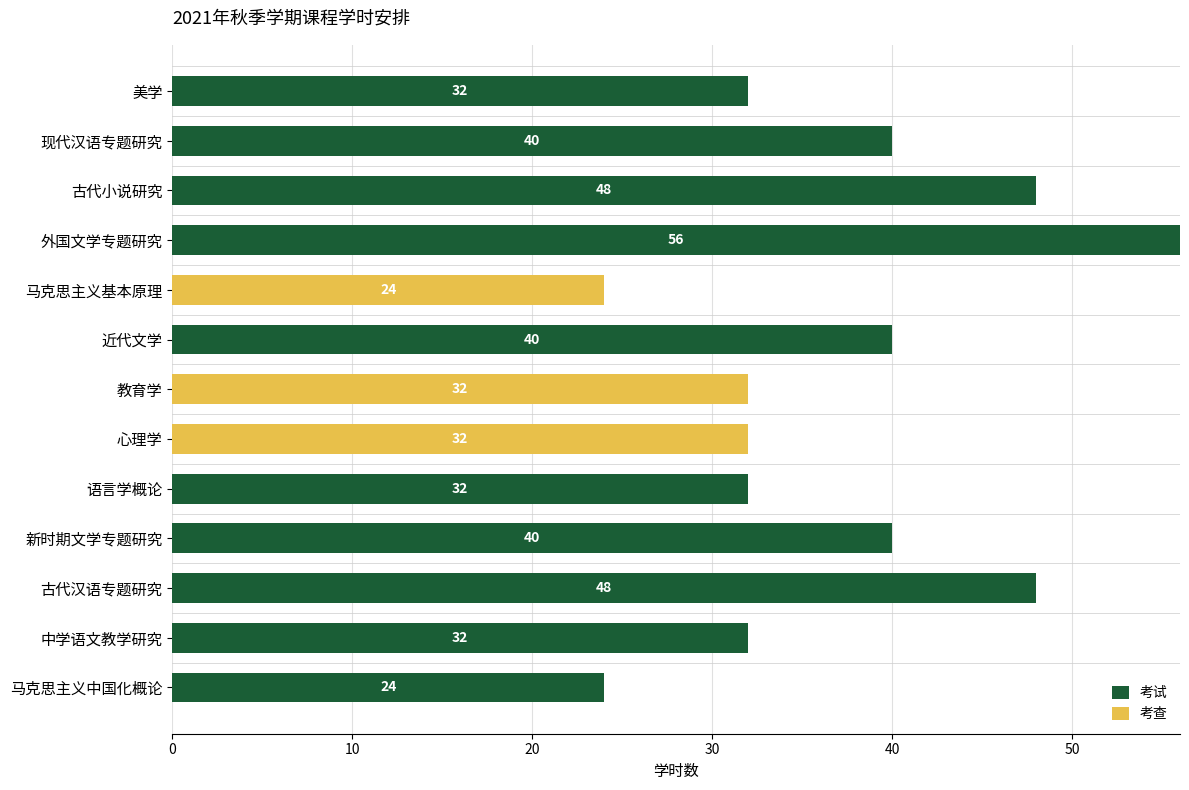

The 考试 series shows 32 at 中学语文教学研究. True or false?

True